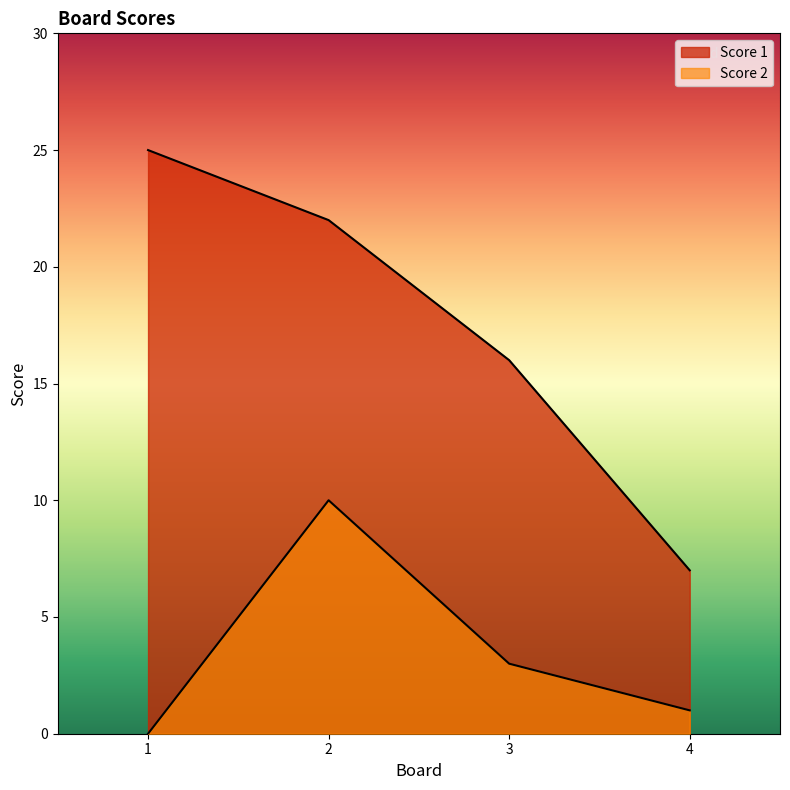

Reading left to right, what are all the values shown in this chart?

Score 1: 1=25	2=22	3=16	4=7
Score 2: 1=0	2=10	3=3	4=1